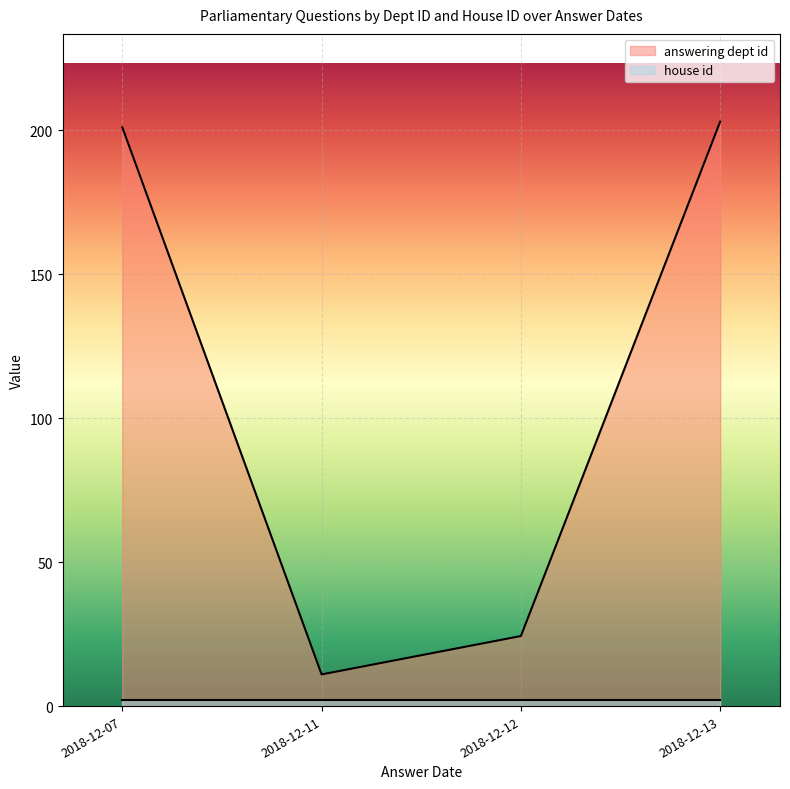

True or false: house id has more than 2 points higher than both neighbors.

False